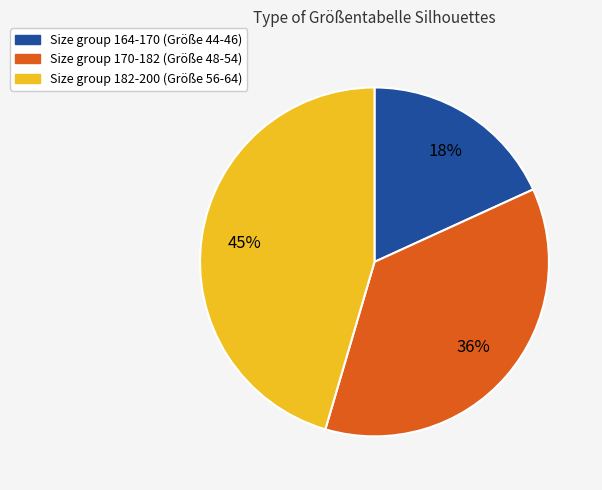

To the nearest percent, what is the difference between the largest and smallest slice percentages?

27%